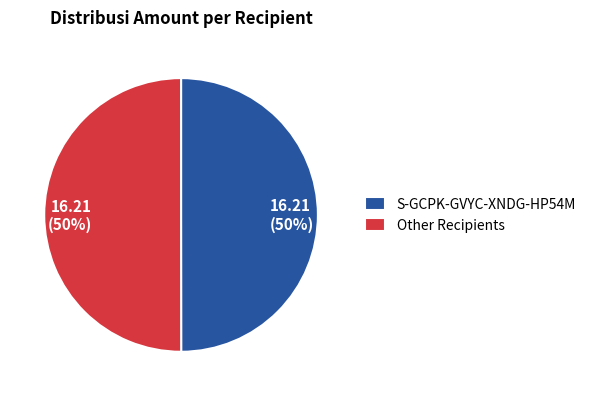

What percentage is the Other Recipients slice, to the nearest percent?

50%